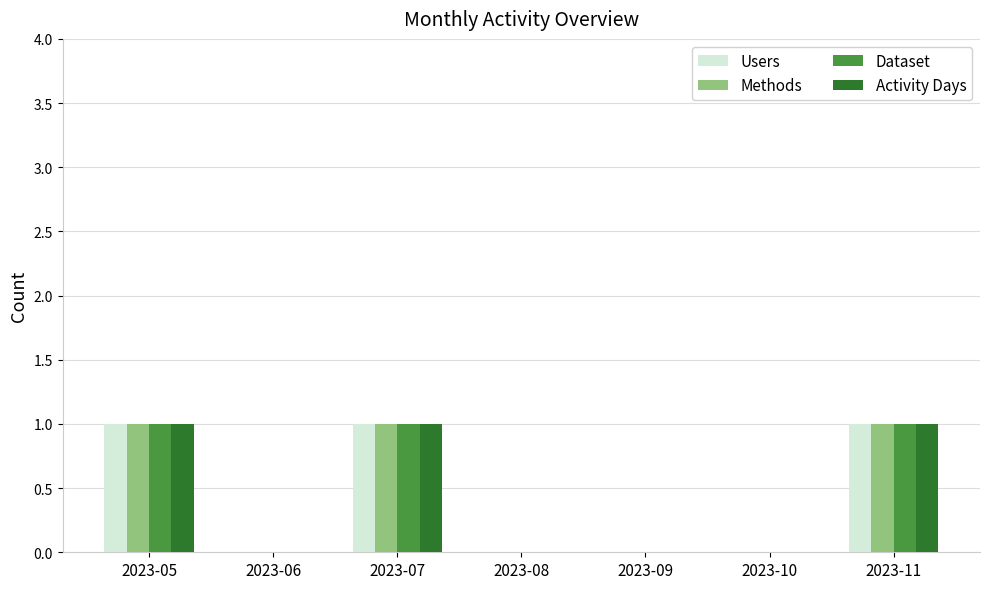

True or false: Users has a value of 1 at 2023-06.

False